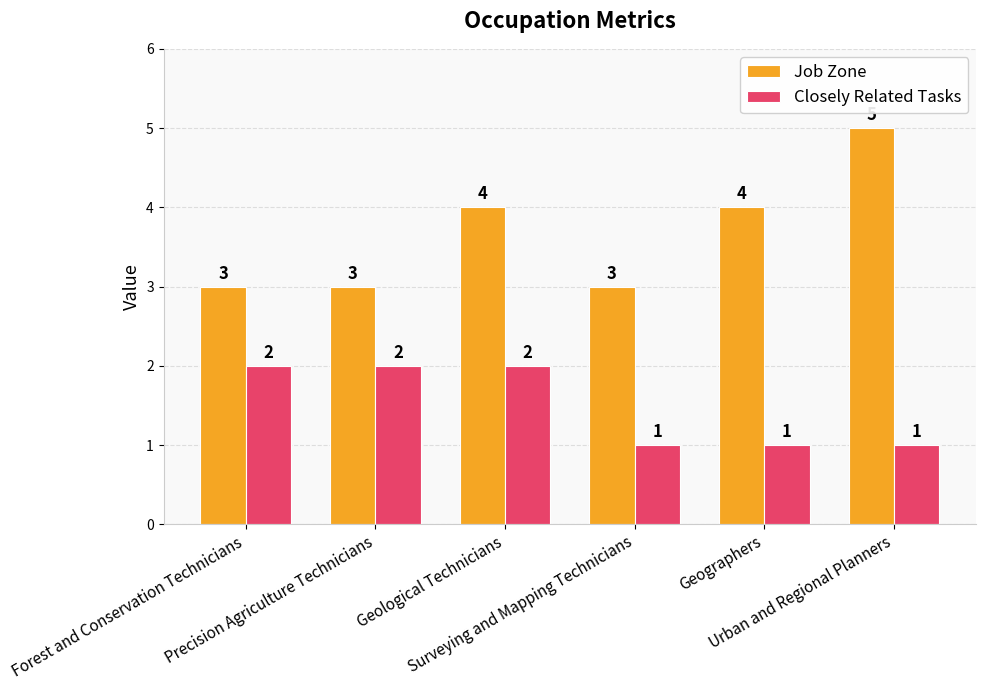

Reading left to right, list all the values displayed in this chart.

Job Zone: Forest and Conservation Technicians=3	Precision Agriculture Technicians=3	Geological Technicians=4	Surveying and Mapping Technicians=3	Geographers=4	Urban and Regional Planners=5
Closely Related Tasks: Forest and Conservation Technicians=2	Precision Agriculture Technicians=2	Geological Technicians=2	Surveying and Mapping Technicians=1	Geographers=1	Urban and Regional Planners=1